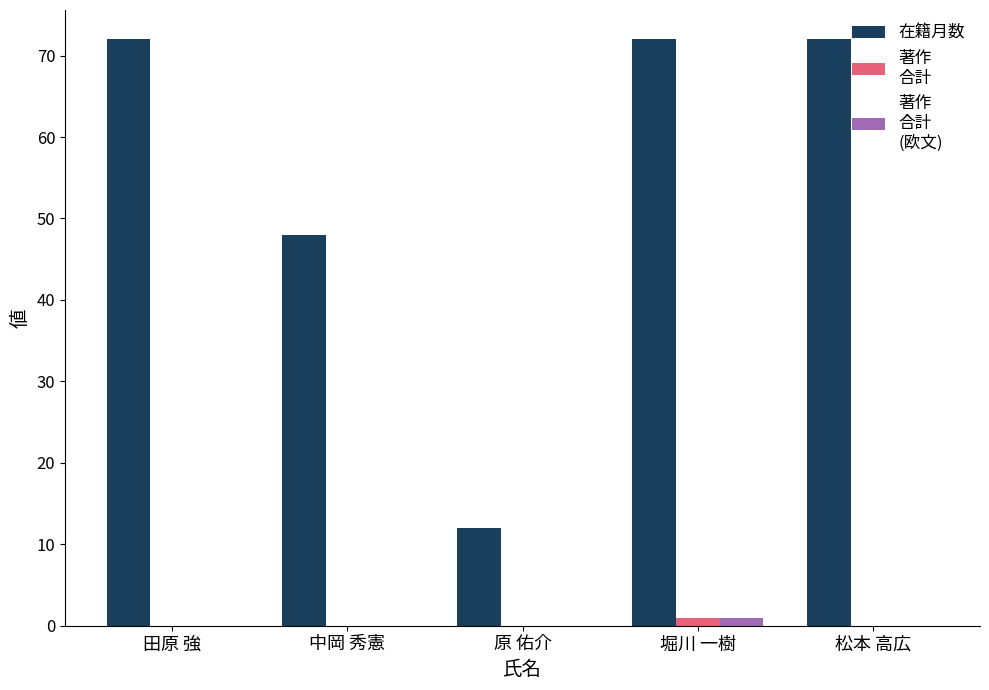

What is the maximum value shown in the chart?

72